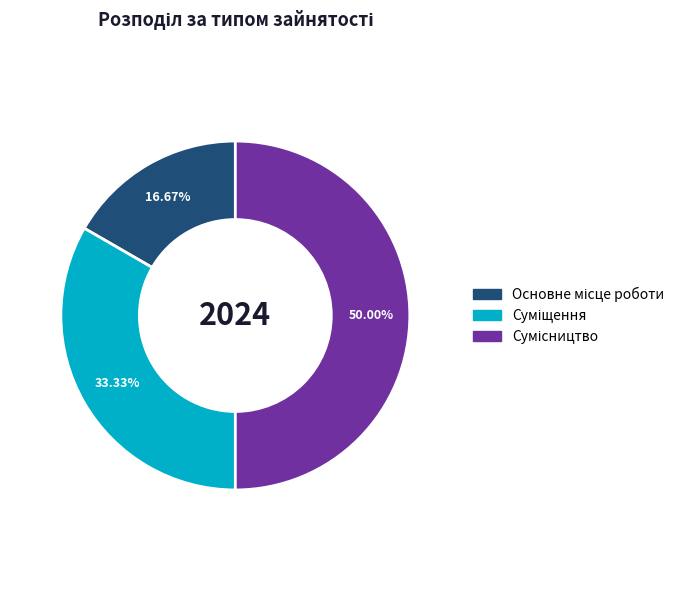

To the nearest percent, what is the difference between the largest and smallest slice percentages?

33%